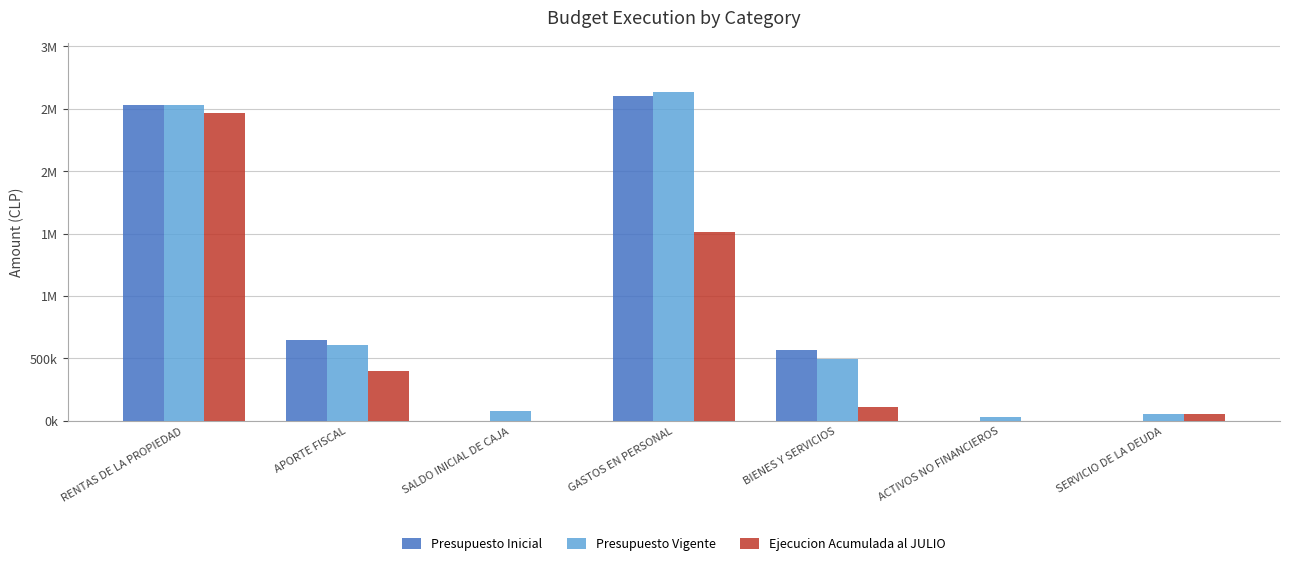

What is the label of the 7th bar from the right?

RENTAS DE LA PROPIEDAD